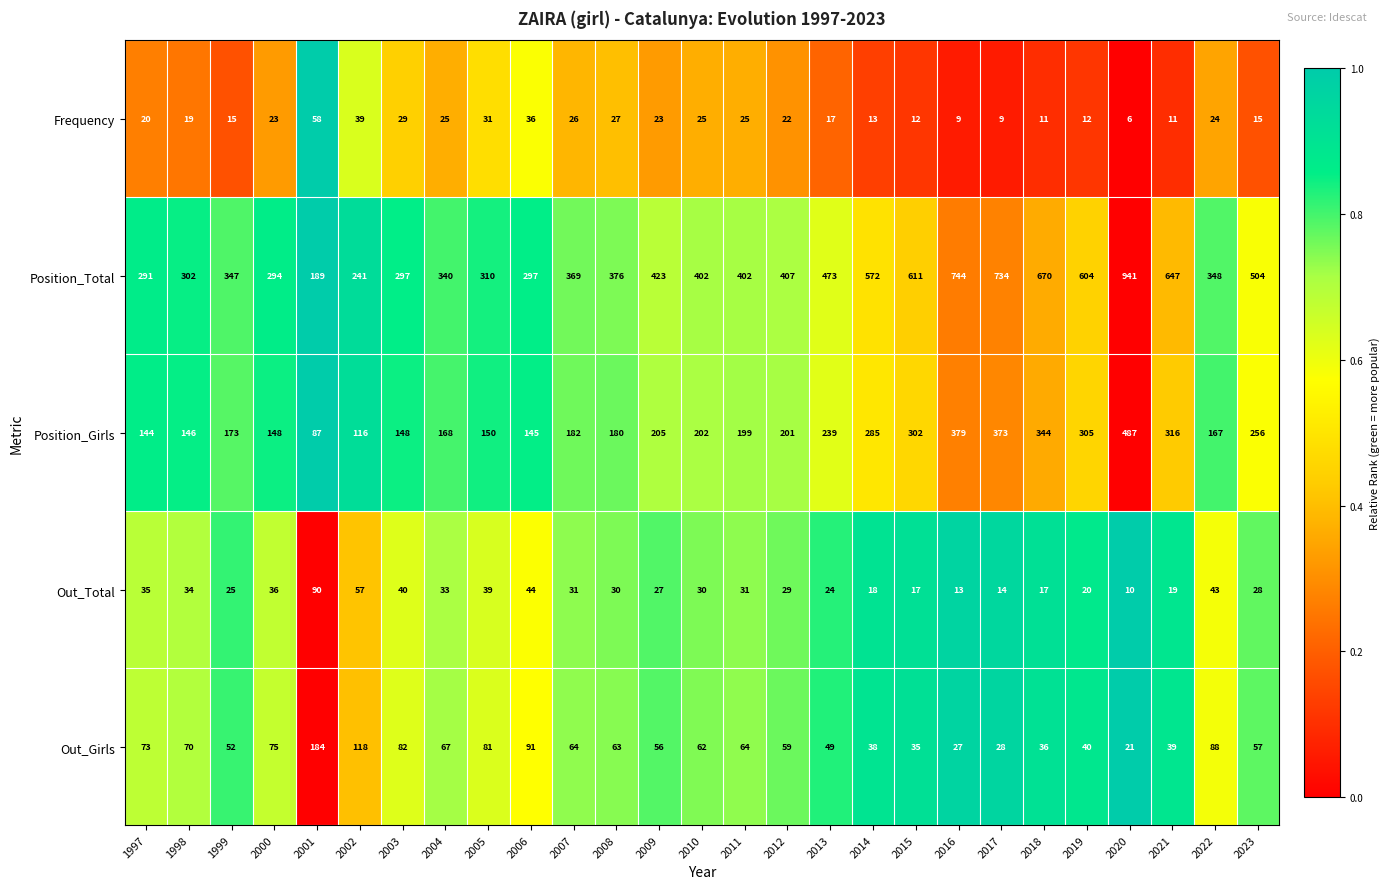

Is it true that Position_Girls equals 487 at 2020?

True